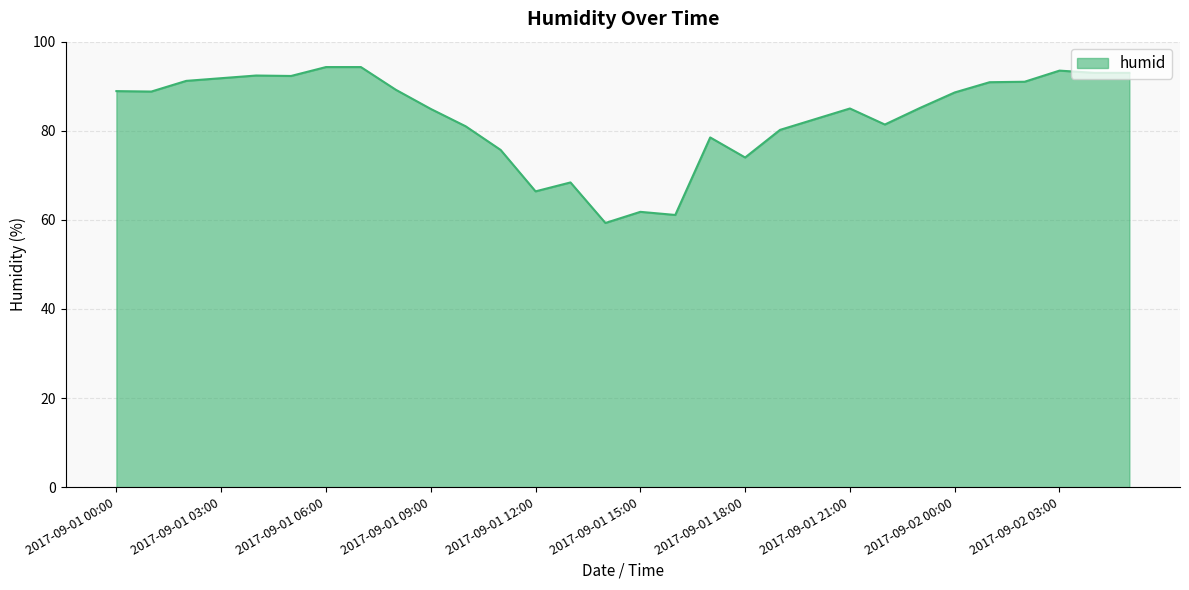

What is the average value?

83.3